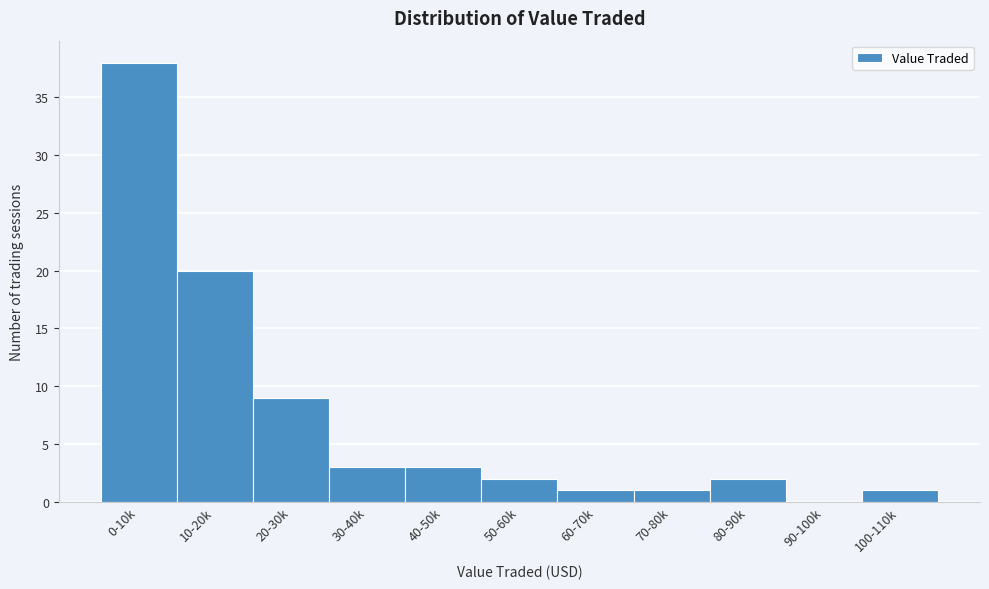

Reading left to right, list all the values displayed in this chart.

0-10k=38	10-20k=20	20-30k=9	30-40k=3	40-50k=3	50-60k=2	60-70k=1	70-80k=1	80-90k=2	90-100k=0	100-110k=1